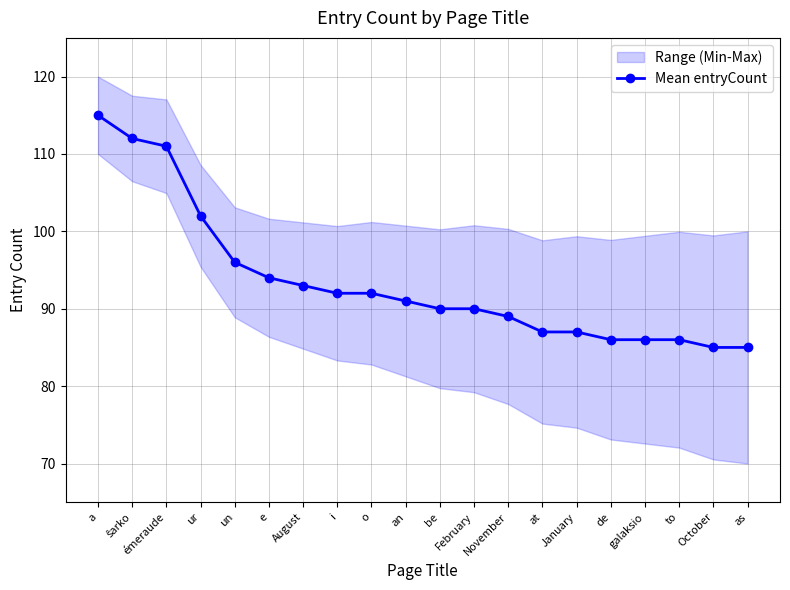

What position from the right is August?

14